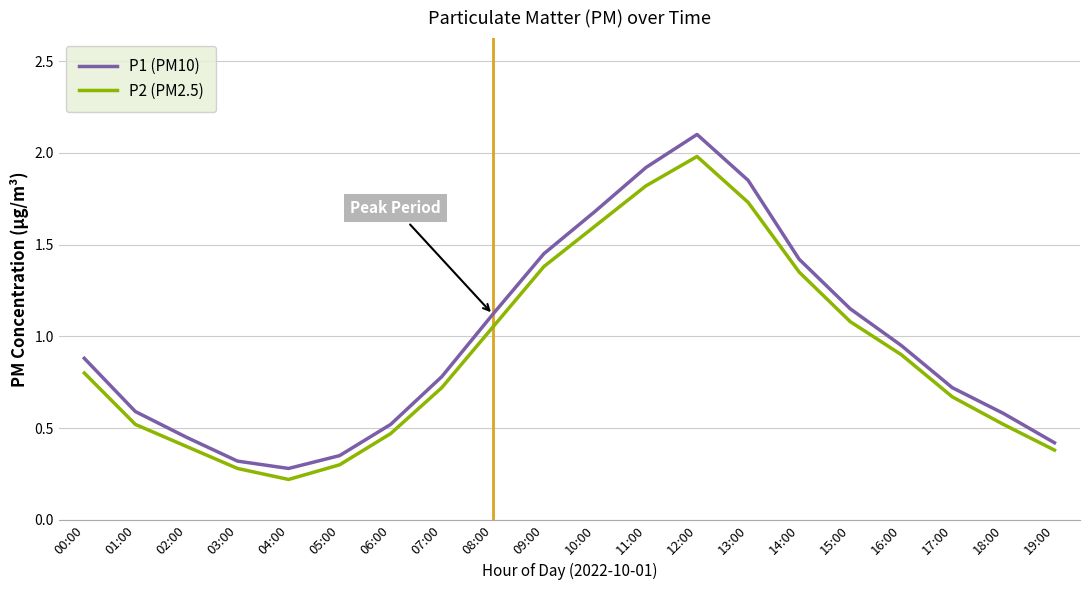

Is it true that P1 (PM10) equals 0.6 at 12:00?

False